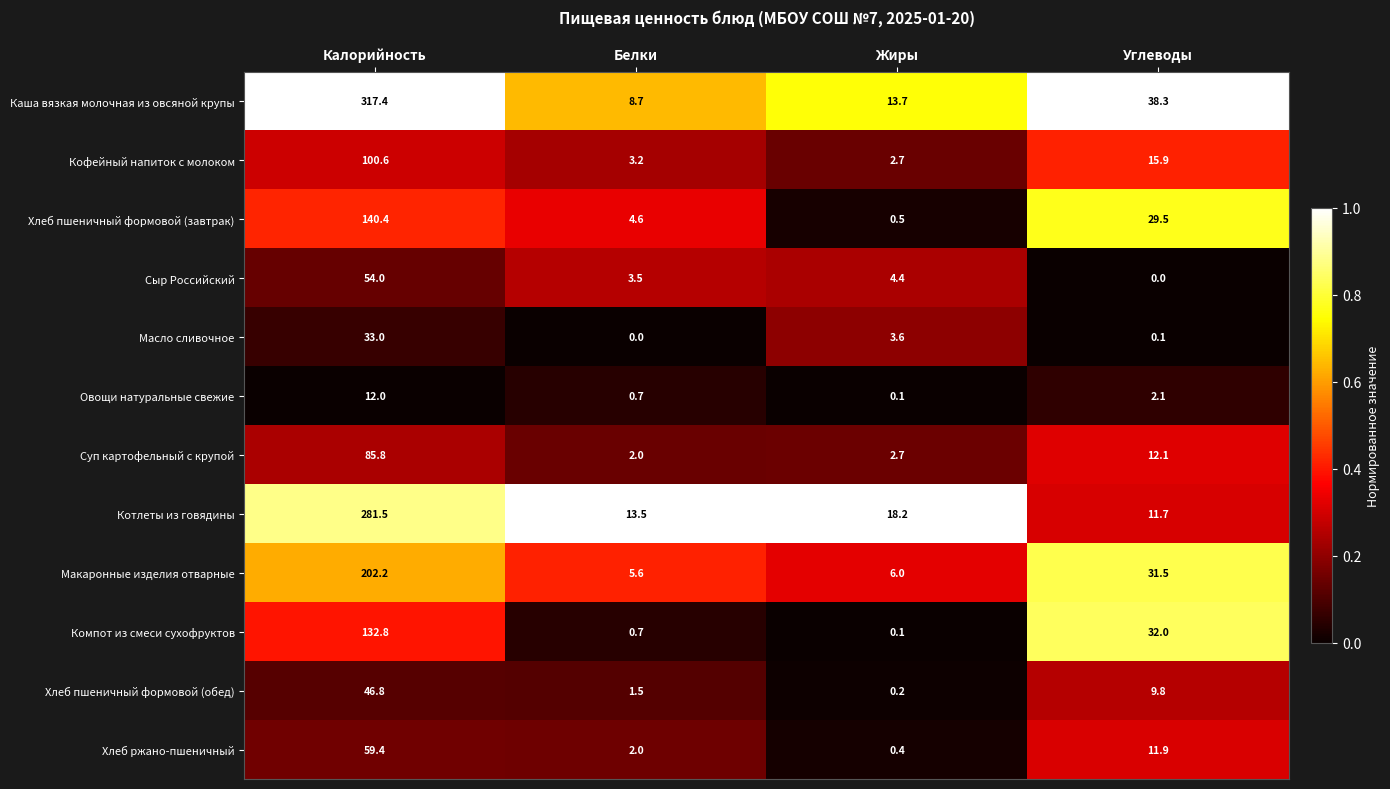

At which category is the sum across all series the highest?

Калорийность